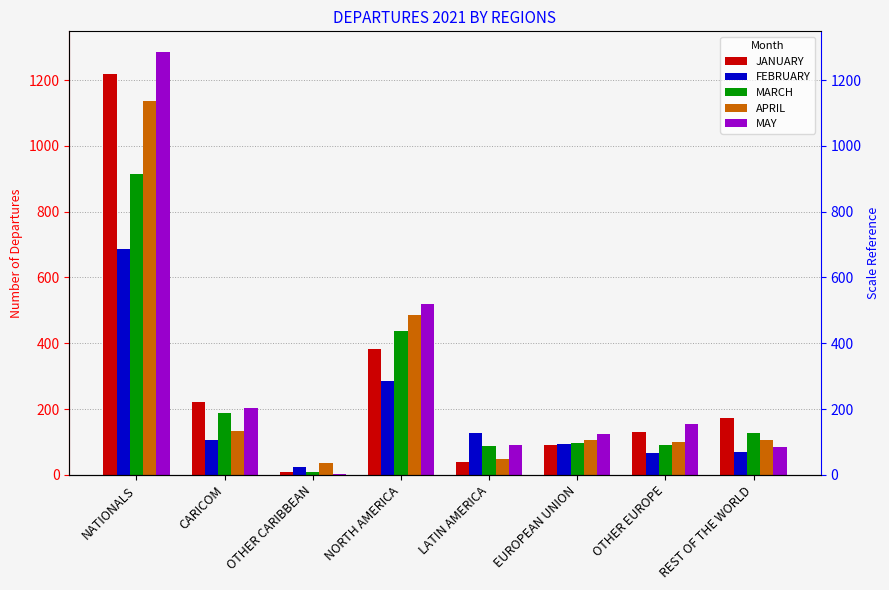

How many data points does each series have?

8